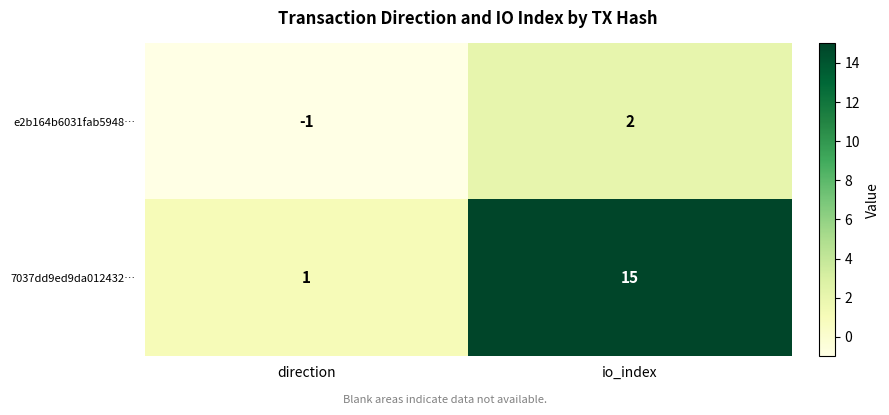

Which series has the largest range (max minus min)?

7037dd9ed9da012432…